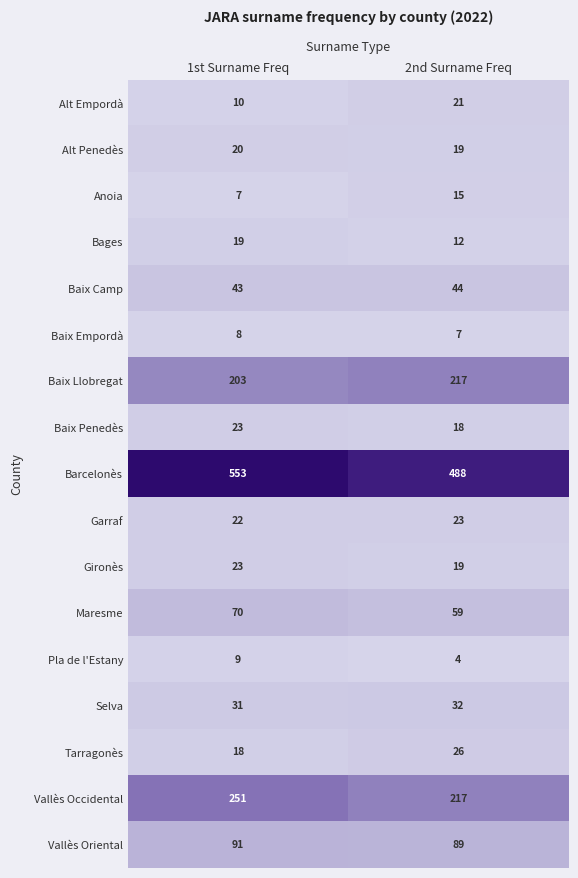

Which series has the largest range (max minus min)?

Barcelonès